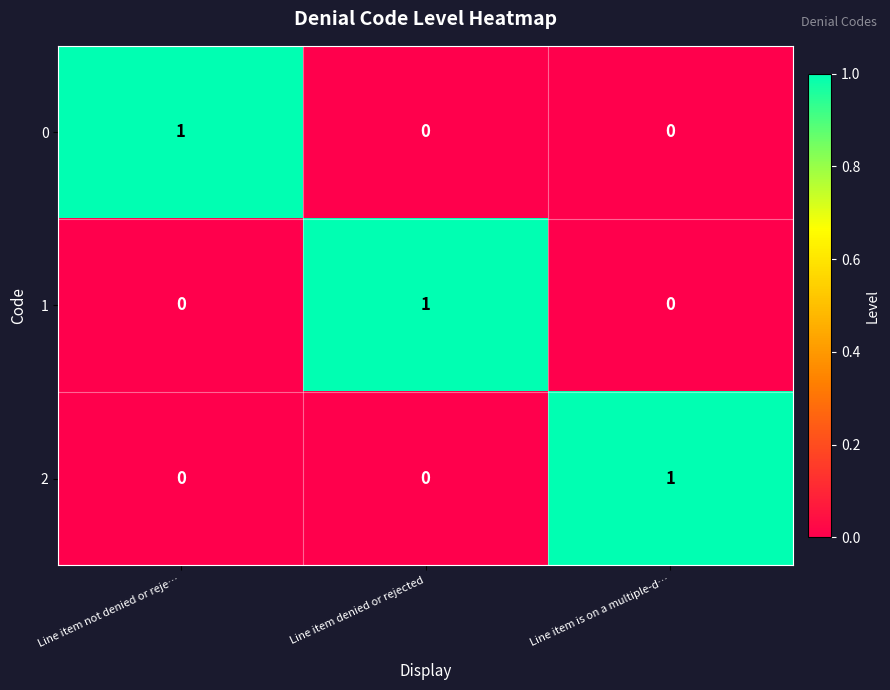

Reading left to right, transcribe all the data shown in this chart.

0: 1	0	0
1: 0	1	0
2: 0	0	1